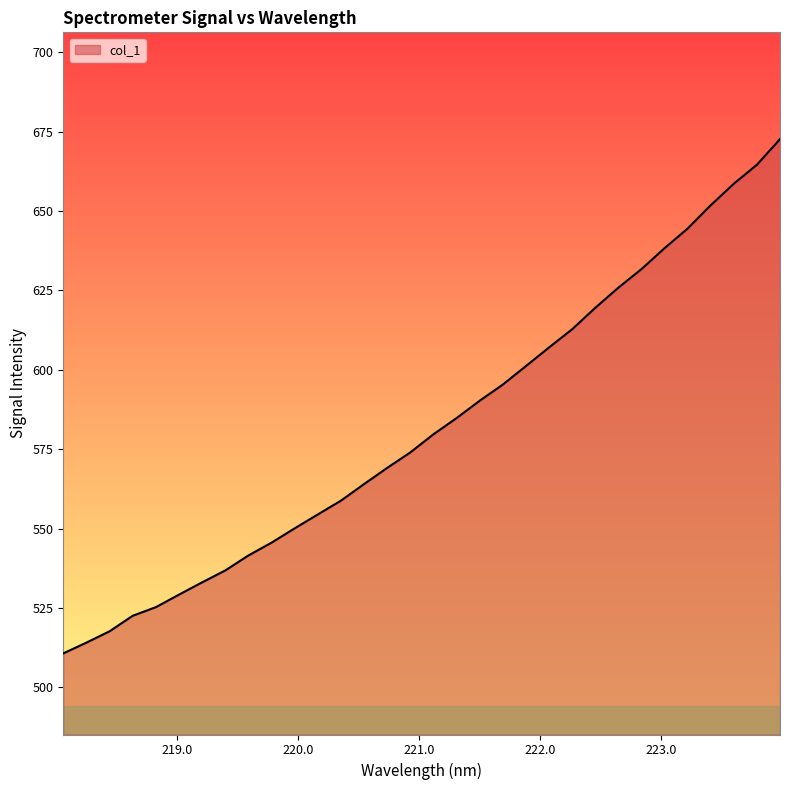

What is the minimum value shown in the chart?

510.7